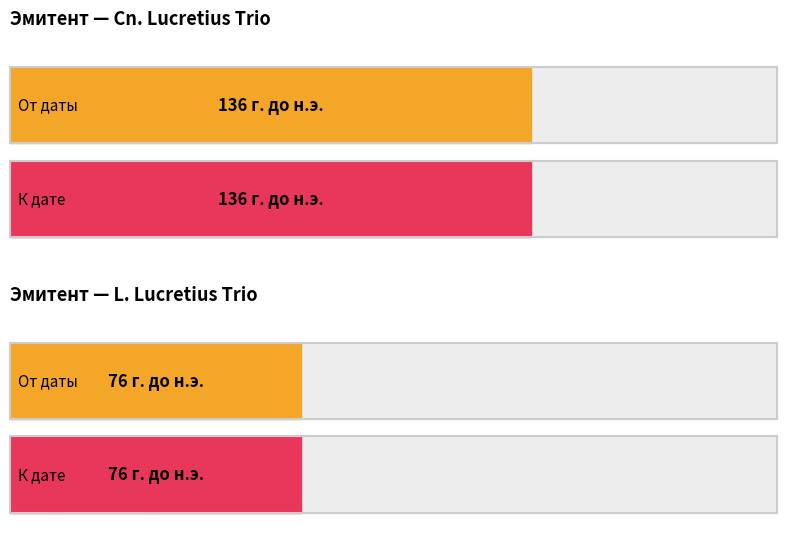

The value of От даты at RRC 390/1 is -49. True or false?

False